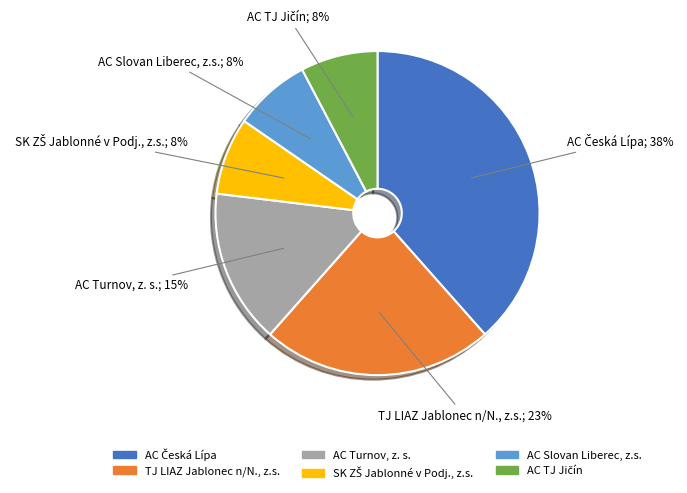

To the nearest percent, what percentage of the pie is AC Turnov, z. s.?

15%